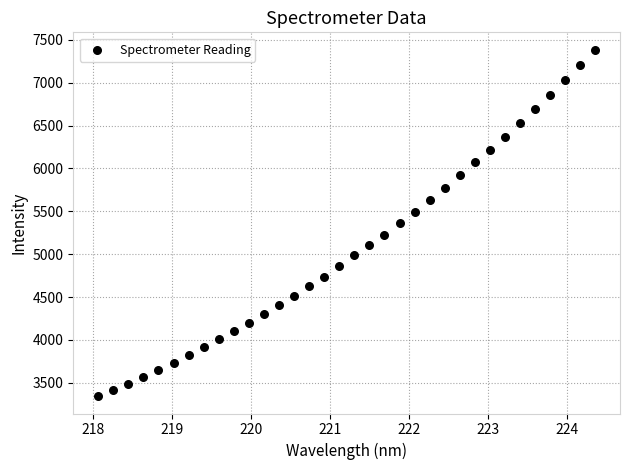

What is the range of Y values (max minus min)?

4043.3